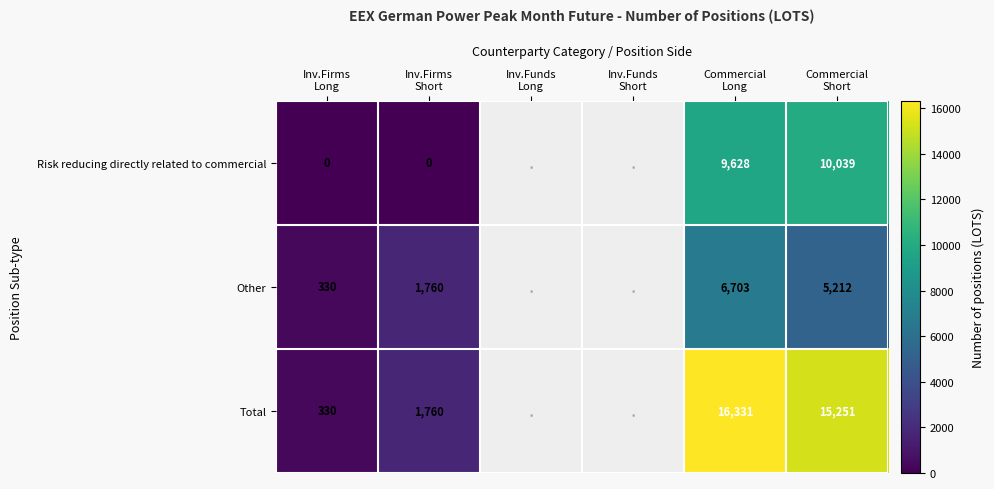

How many series are shown in this chart?

3